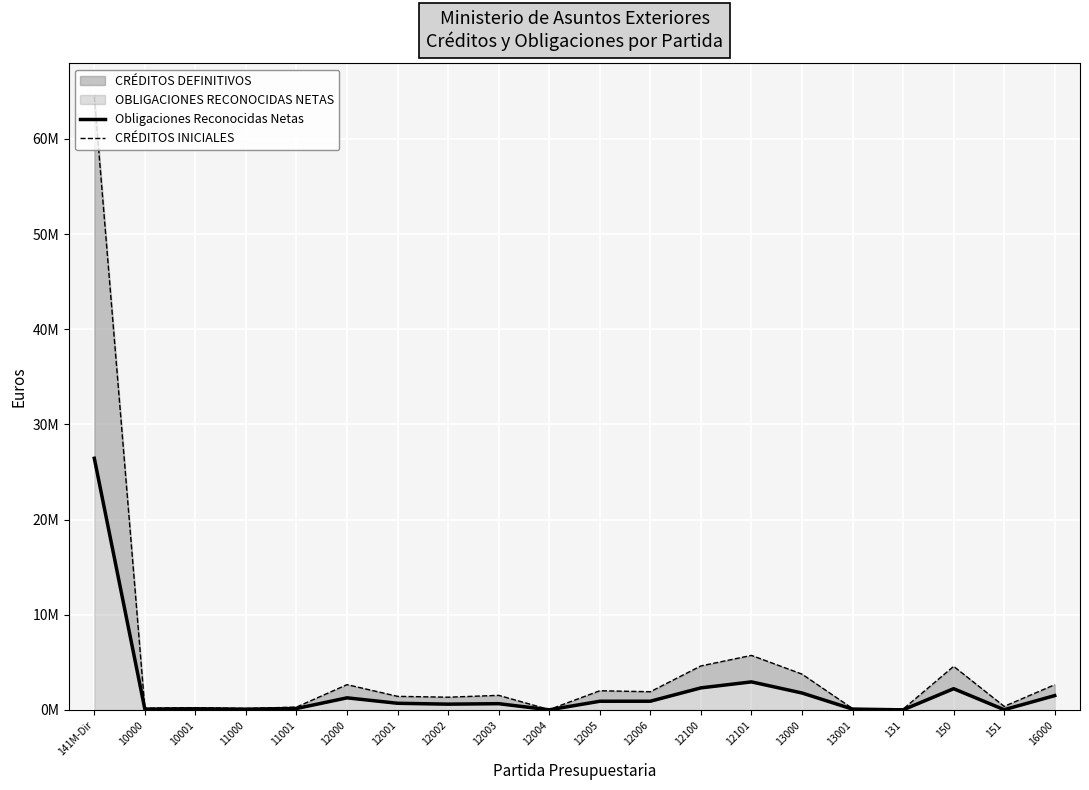

How many values in the CRÉDITOS INICIALES series exceed 1535790?

9